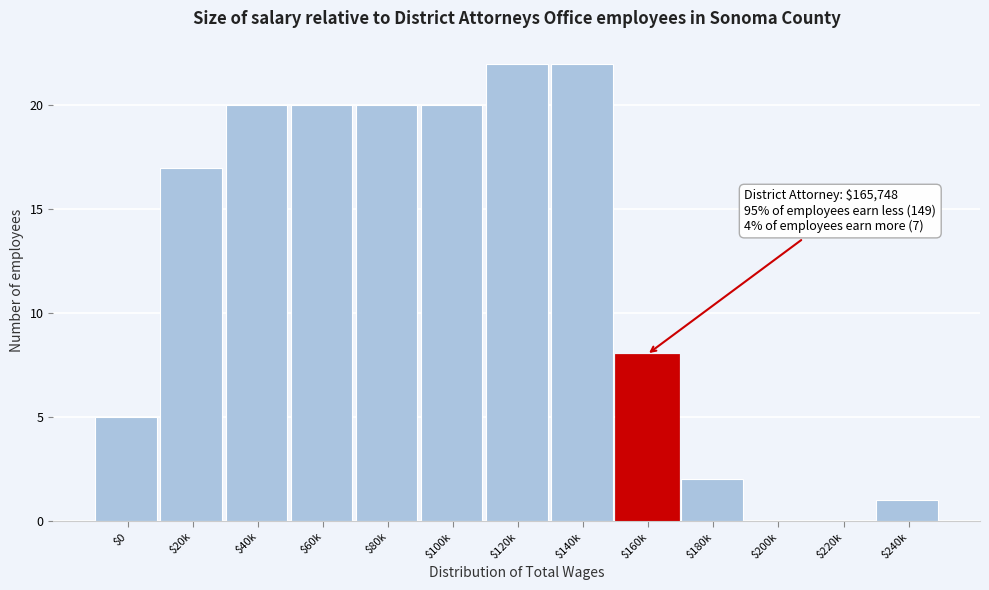

Where is the data nearest to the value 11?

$160k